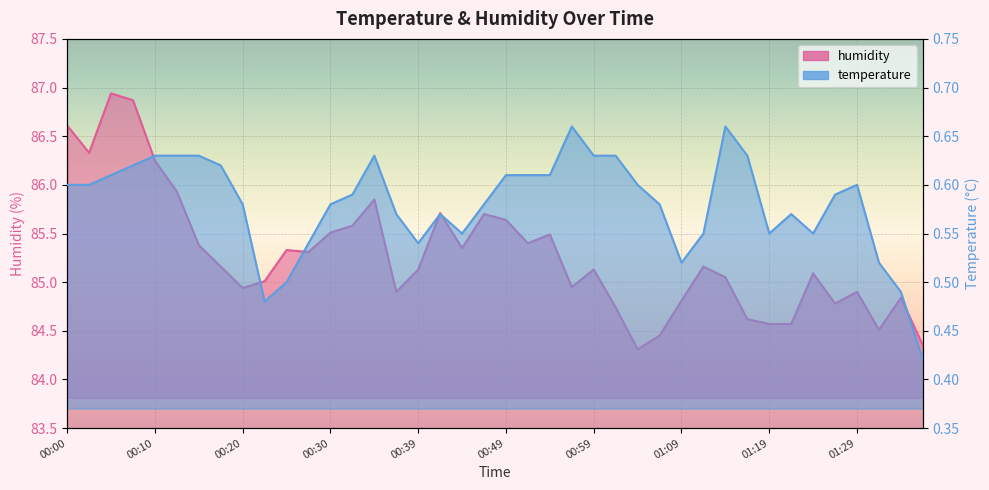

What position from the left is 00:08?

4